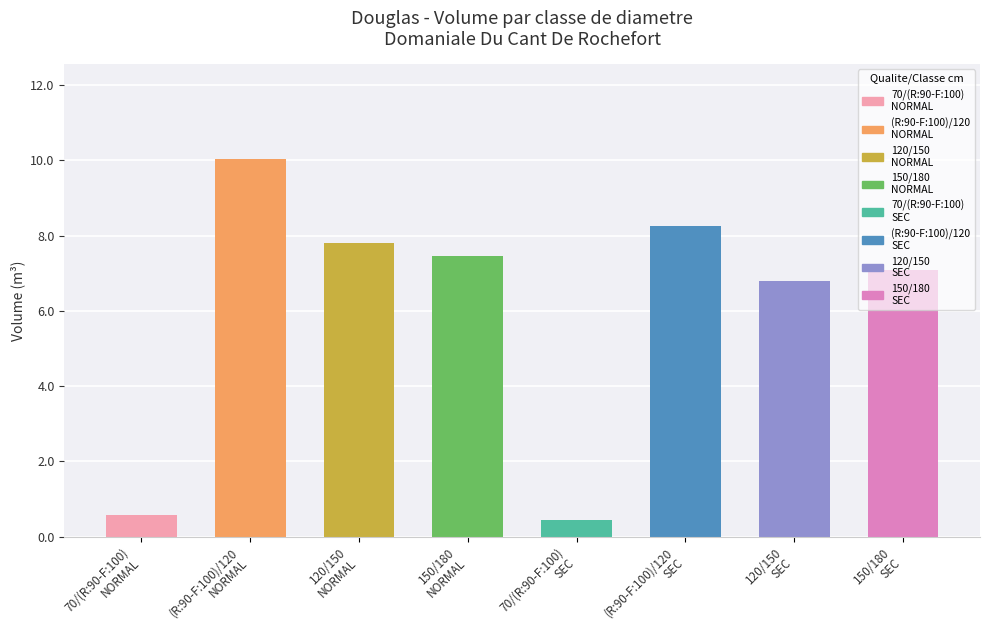

List the labels in order of value, largest first.

(R:90-F:100)/120
NORMAL, (R:90-F:100)/120
SEC, 120/150
NORMAL, 150/180
NORMAL, 150/180
SEC, 120/150
SEC, 70/(R:90-F:100)
NORMAL, 70/(R:90-F:100)
SEC